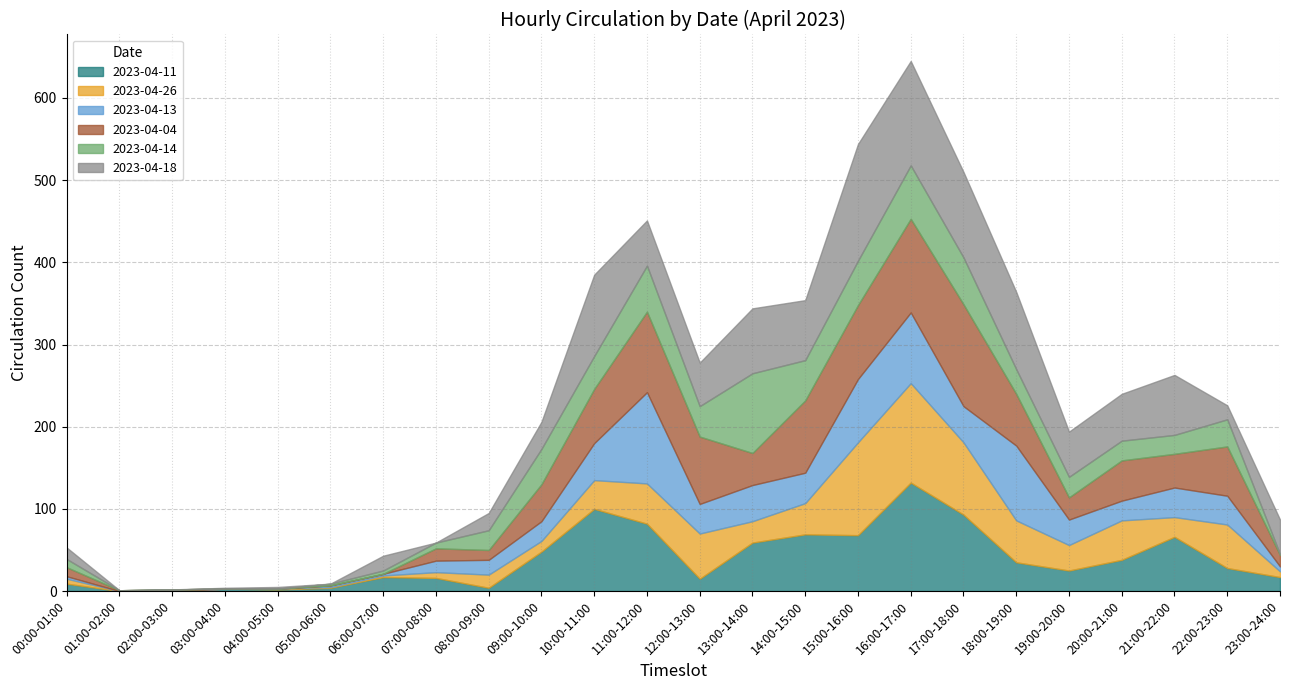

Which series has the largest total across all categories?

2023-04-18